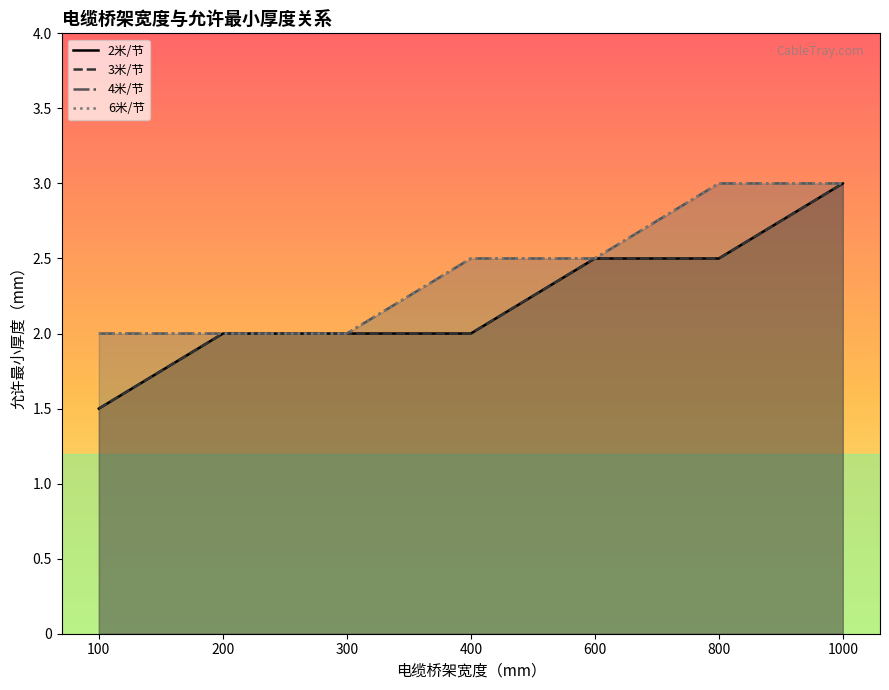

How many lines are shown in the chart?

4